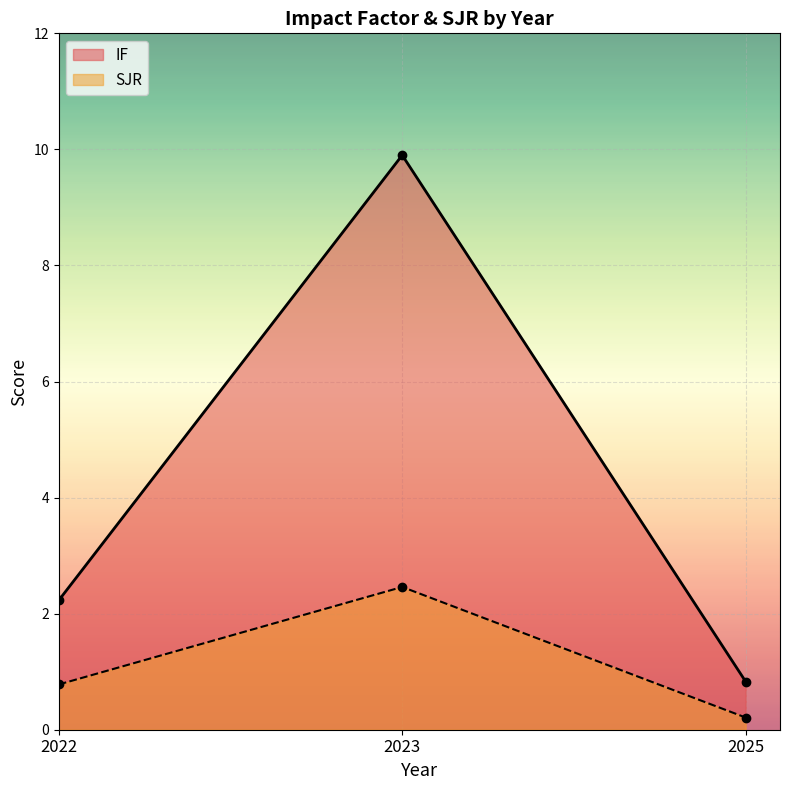

Rank the categories by IF value from highest to lowest.

2023, 2022, 2025